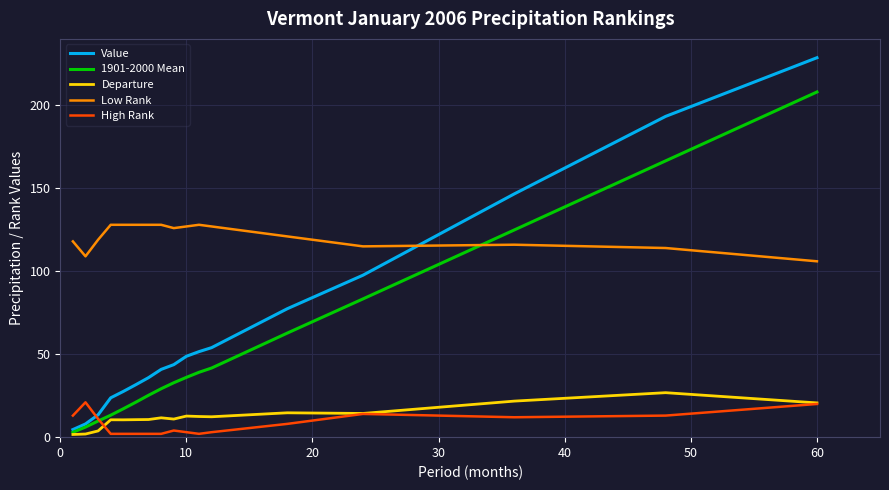

How many times do High Rank and Value cross each other?

1